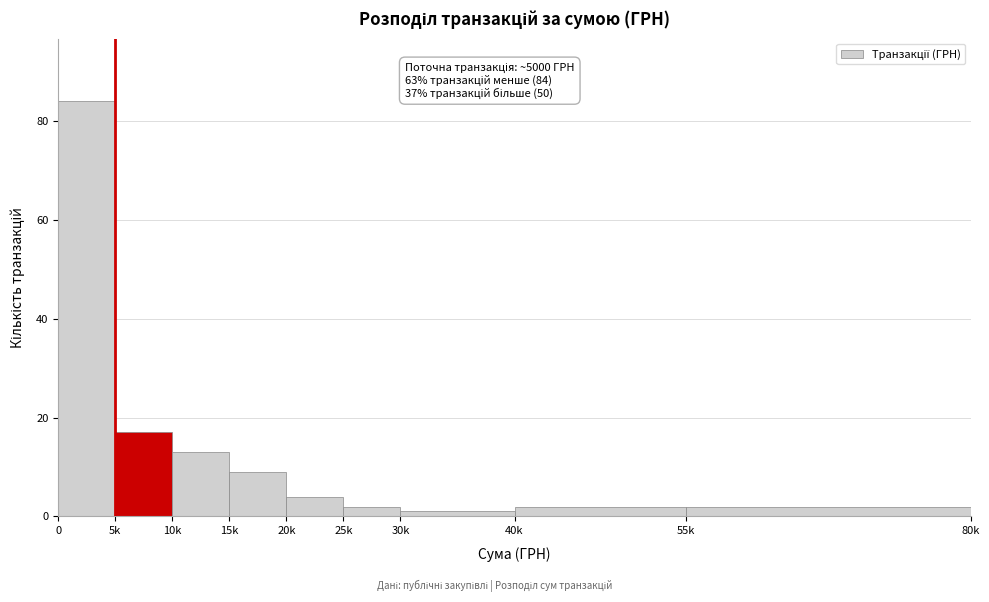

Reading left to right, transcribe all the data shown in this chart.

0=84	5k=17	10k=13	15k=9	20k=4	25k=2	30k=1	40k=2	55k=2